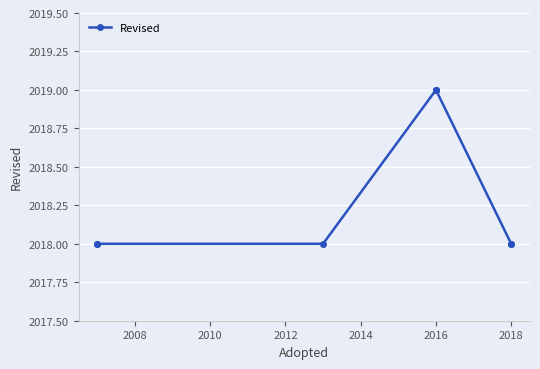

Does the chart display data point markers on the line(s)?

Yes